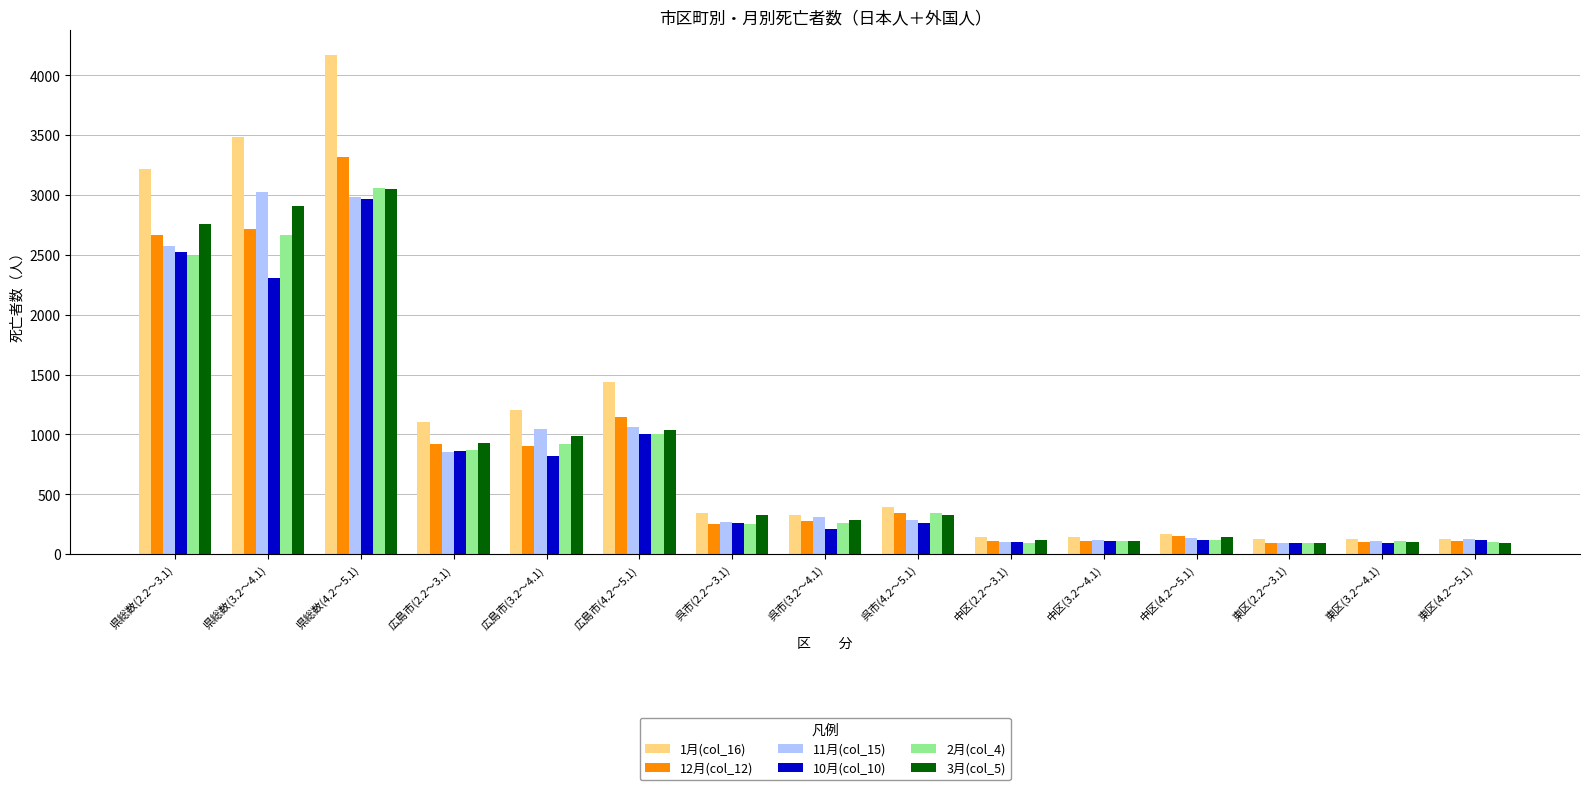

What is the sum of the 12月(col_12) values at 広島市(2.2～3.1) and 広島市(4.2～5.1)?

2064